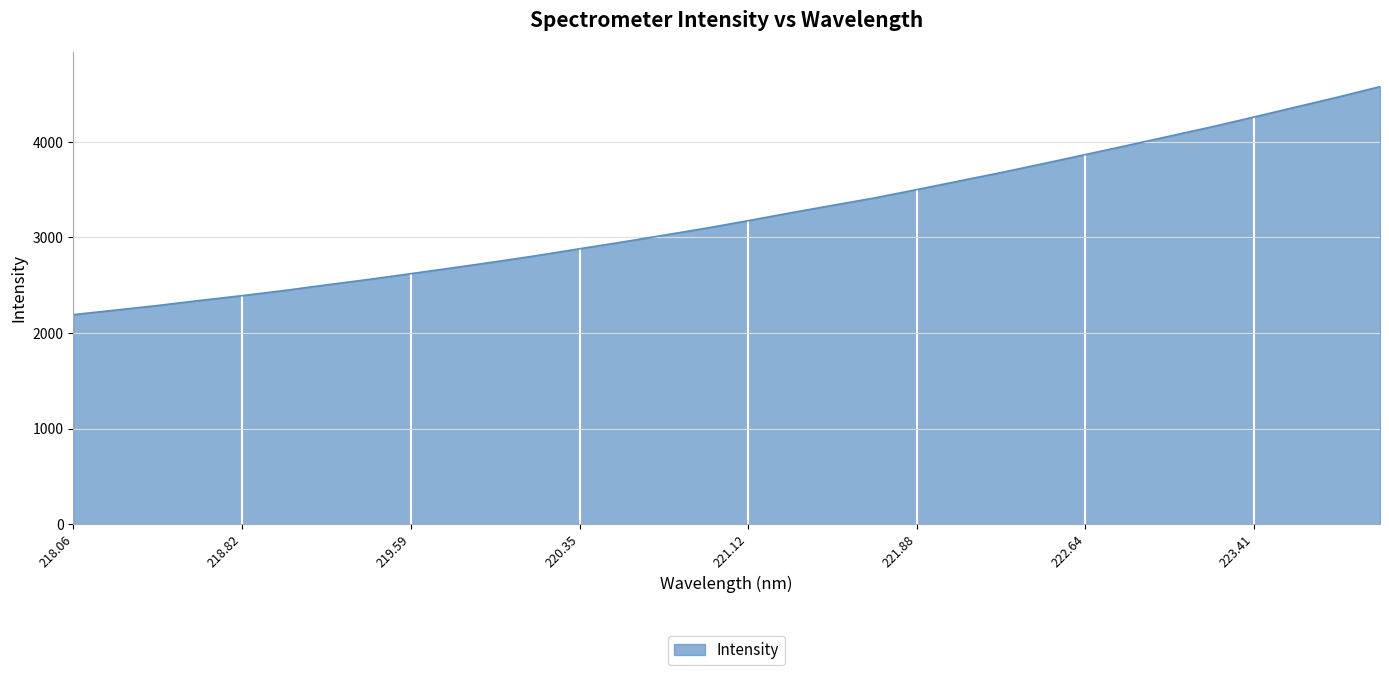

What is the maximum value shown in the chart?

4578.6